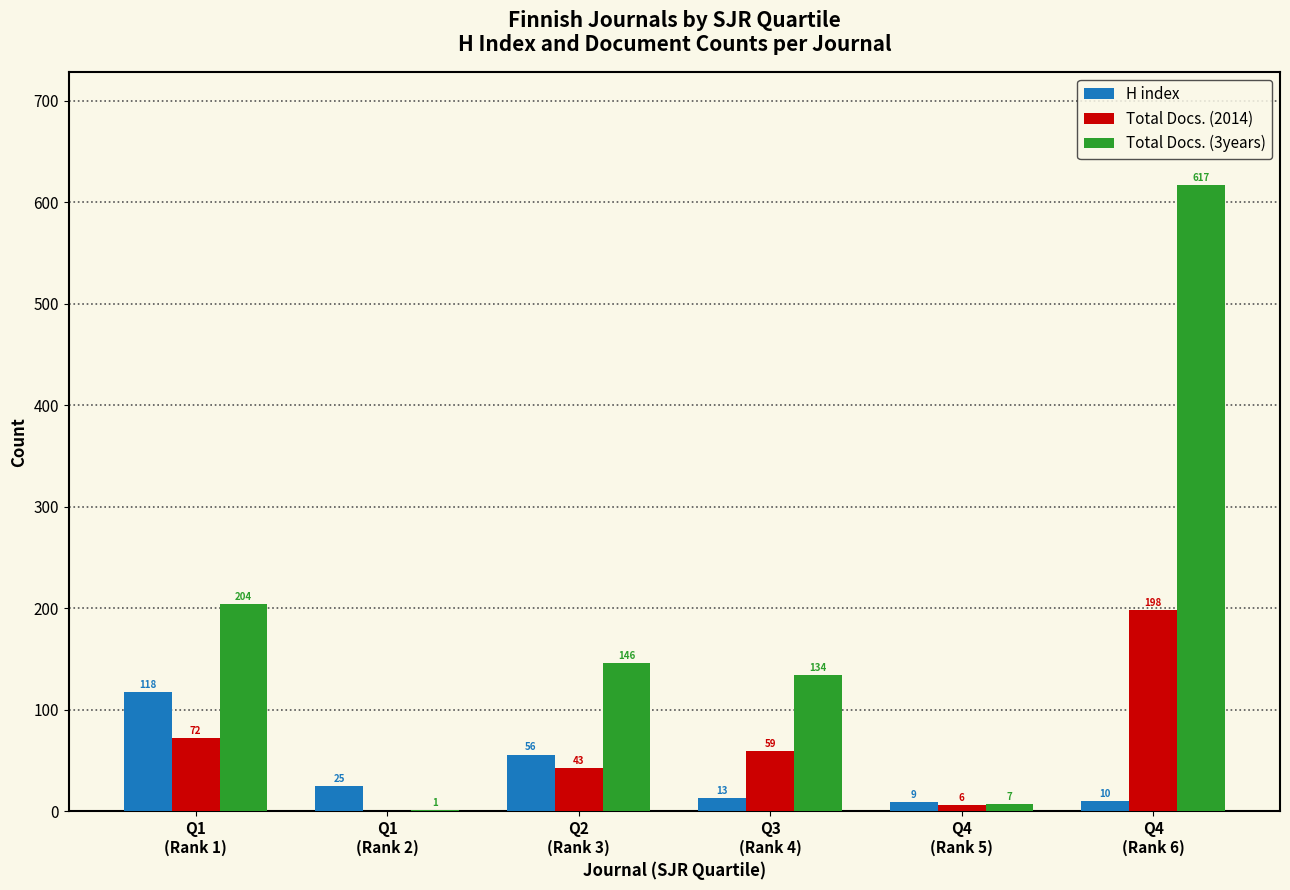

Reading left to right, what are all the values shown in this chart?

H index: Q1
(Rank 1)=118	Q1
(Rank 2)=25	Q2
(Rank 3)=56	Q3
(Rank 4)=13	Q4
(Rank 5)=9	Q4
(Rank 6)=10
Total Docs. (2014): Q1
(Rank 1)=72	Q1
(Rank 2)=0	Q2
(Rank 3)=43	Q3
(Rank 4)=59	Q4
(Rank 5)=6	Q4
(Rank 6)=198
Total Docs. (3years): Q1
(Rank 1)=204	Q1
(Rank 2)=1	Q2
(Rank 3)=146	Q3
(Rank 4)=134	Q4
(Rank 5)=7	Q4
(Rank 6)=617